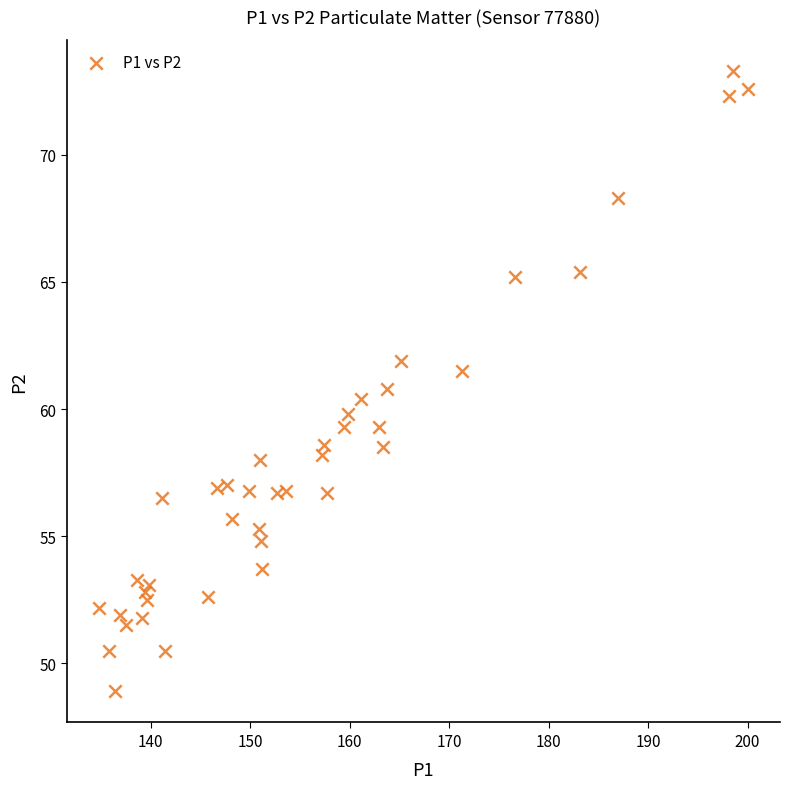

What is the range of Y values (max minus min)?

24.4